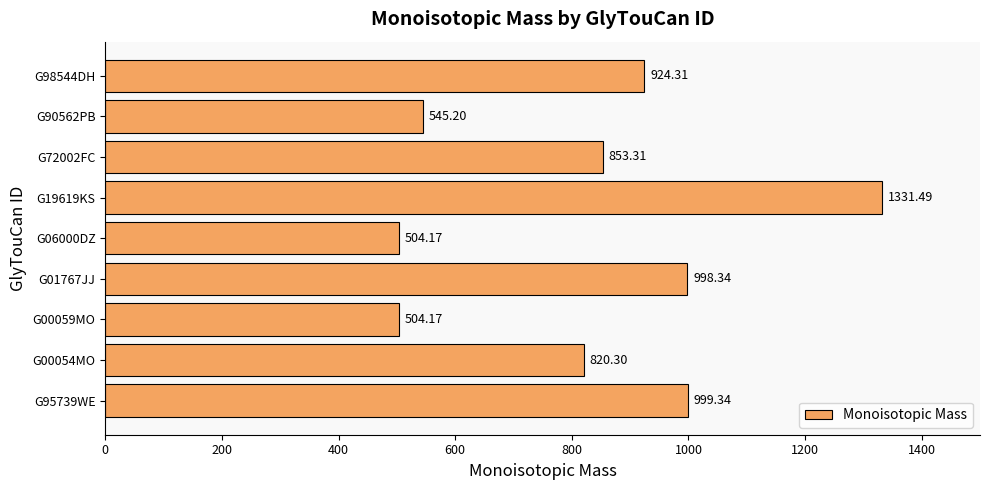

What is the sum of all values?

7480.6